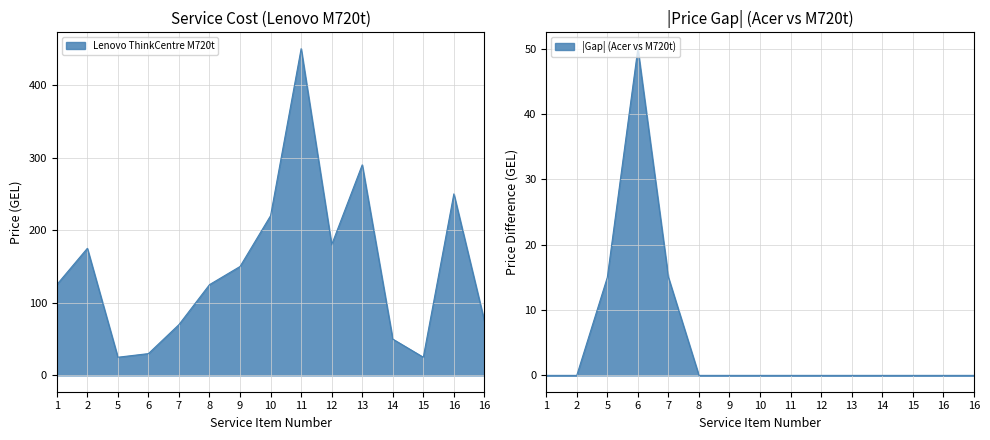

Is it true that Lenovo ThinkCentre M720t equals 49 at 1?

False